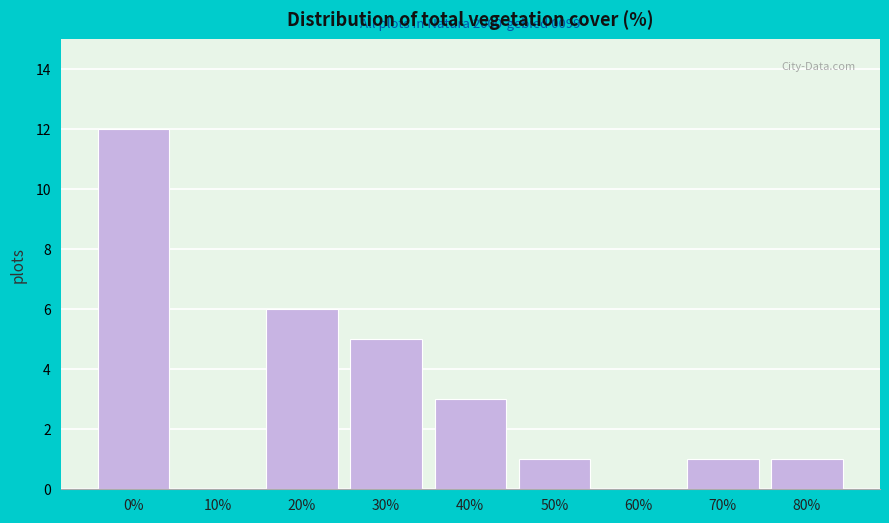

Reading left to right, list all the values displayed in this chart.

0%=12	10%=0	20%=6	30%=5	40%=3	50%=1	60%=0	70%=1	80%=1